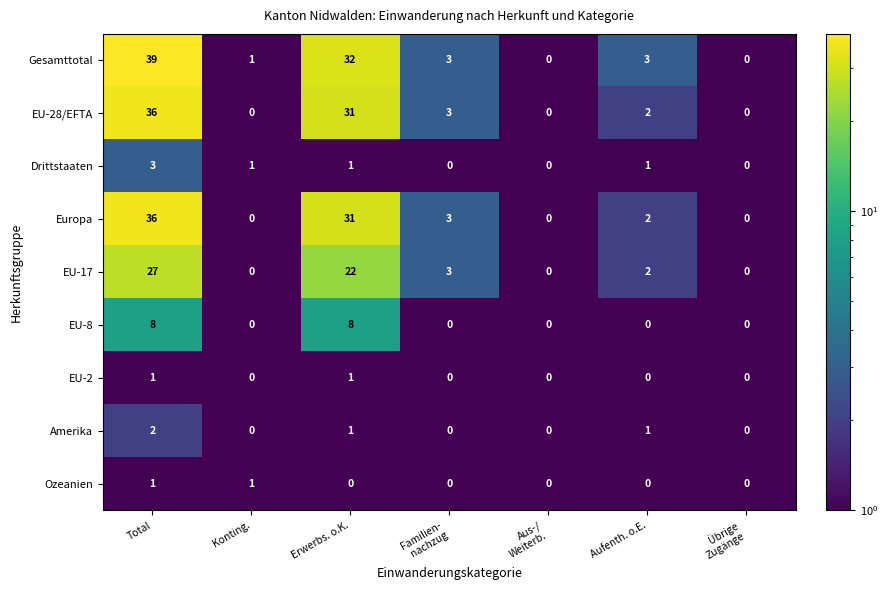

Which category has the highest value in the Drittstaaten series?

Total